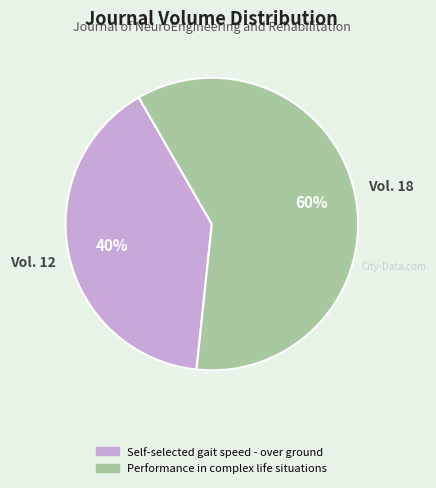

Approximately how many times larger is the value at Performance in complex life situations compared to Self-selected gait speed - over ground?

1.5